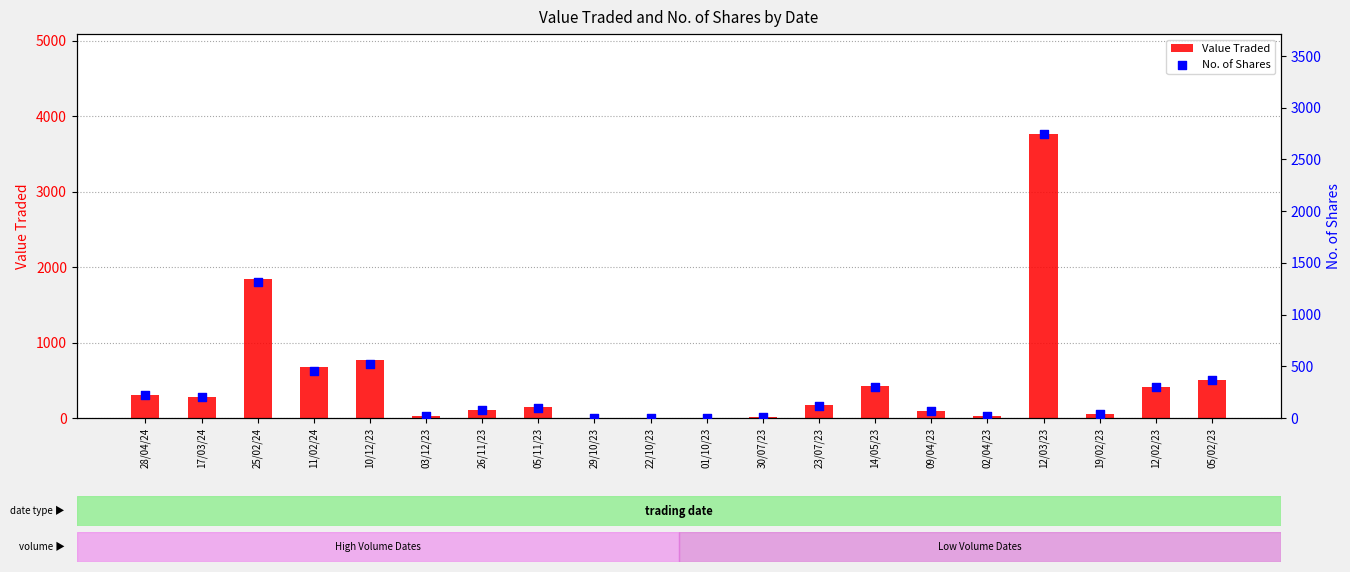

At how many categories does at least one series exceed 1976?

1